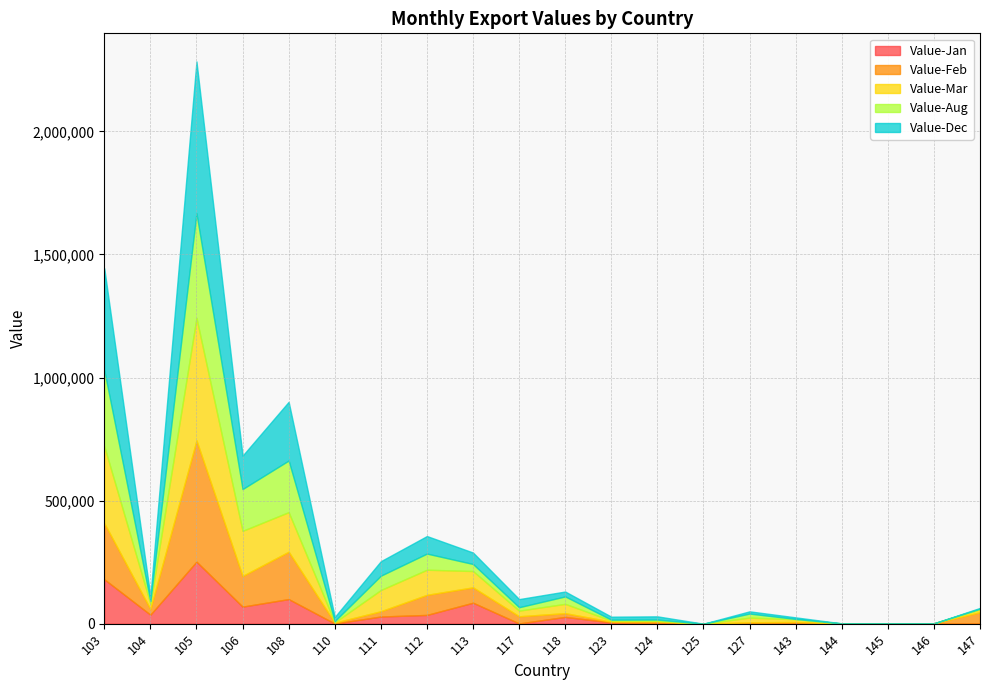

What is the value of the Value-Jan point at the 2nd from the left?

36560